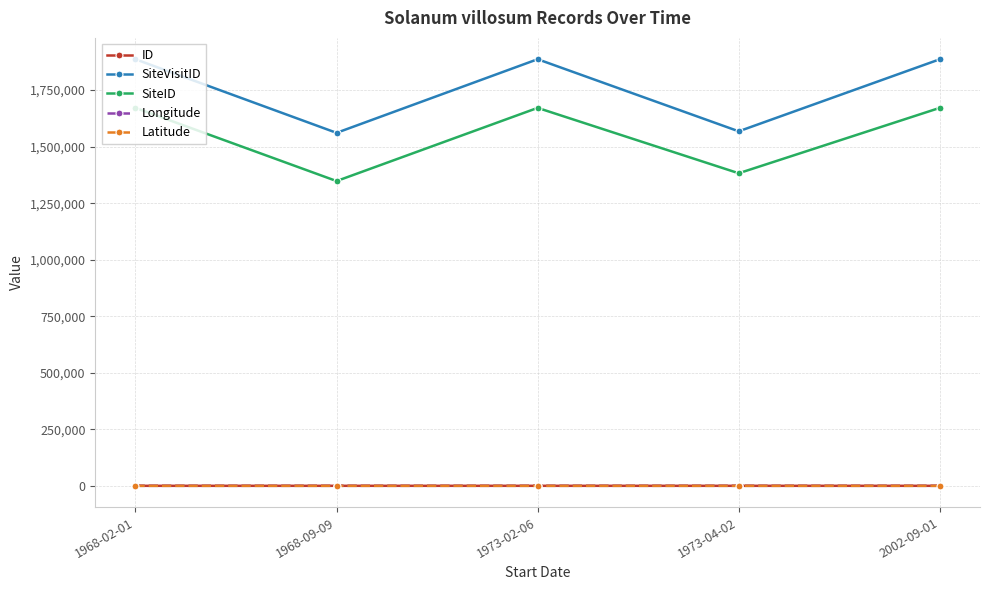

The value of Longitude at 1968-02-01 is 145.2. True or false?

True